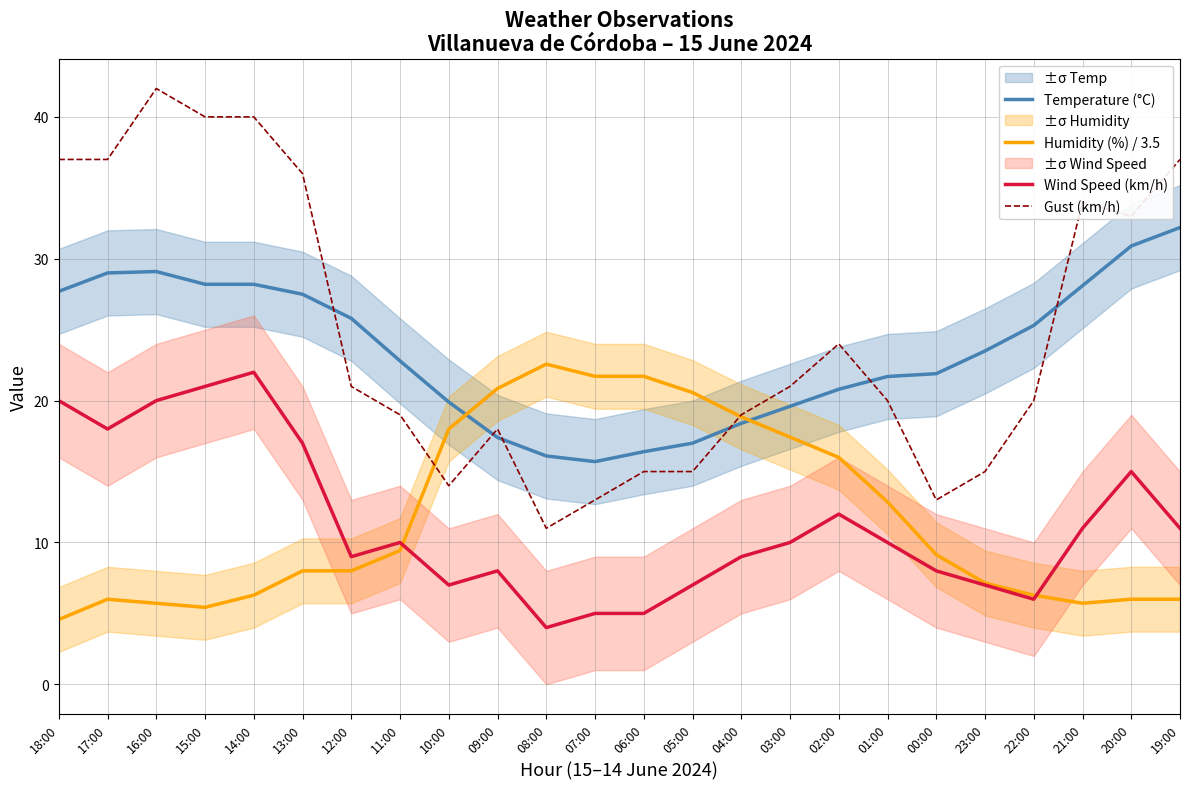

What is the difference between the Temperature (°C) values at 12:00 and 18:00?

1.9